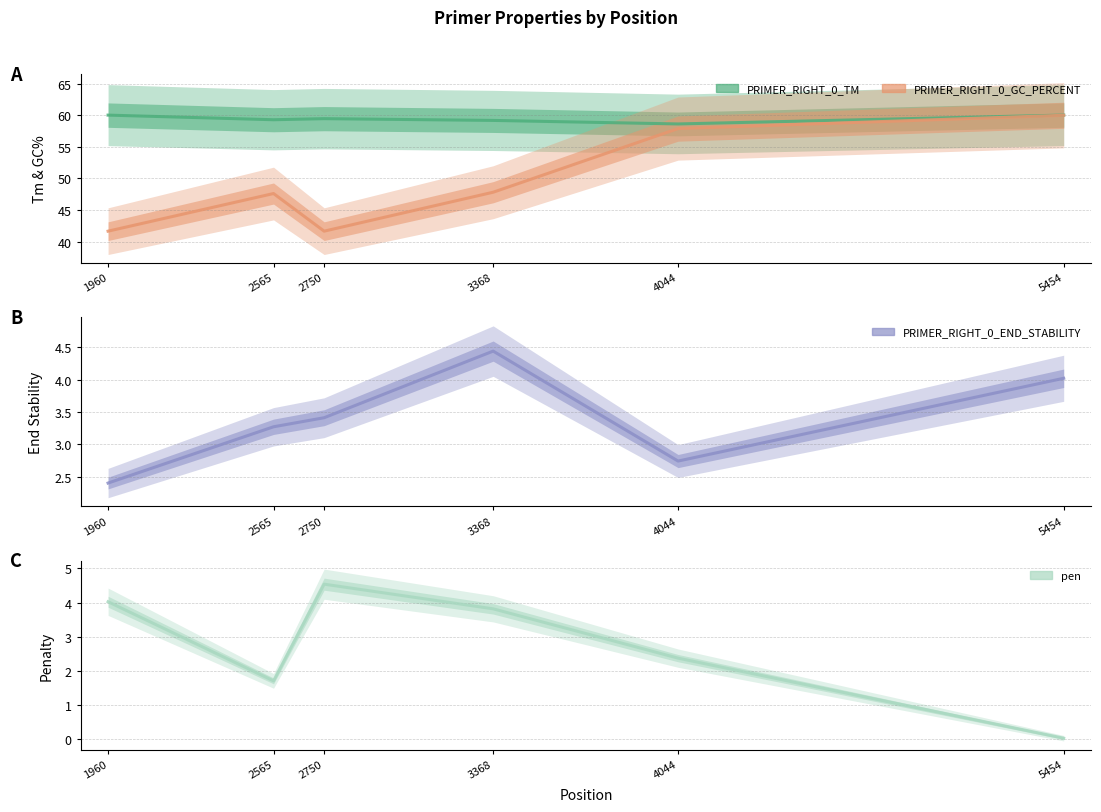

What is the value of the PRIMER_RIGHT_0_TM point at the 3rd from the left?

59.5